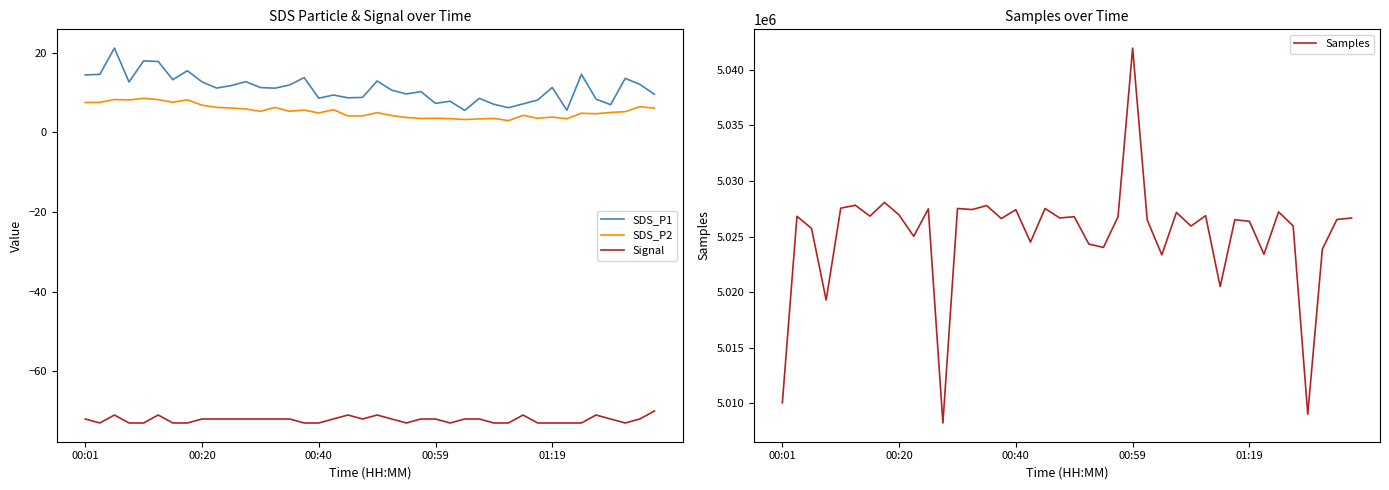

At 7, list the series in order from largest to smallest.

Samples, SDS_P1, SDS_P2, Signal